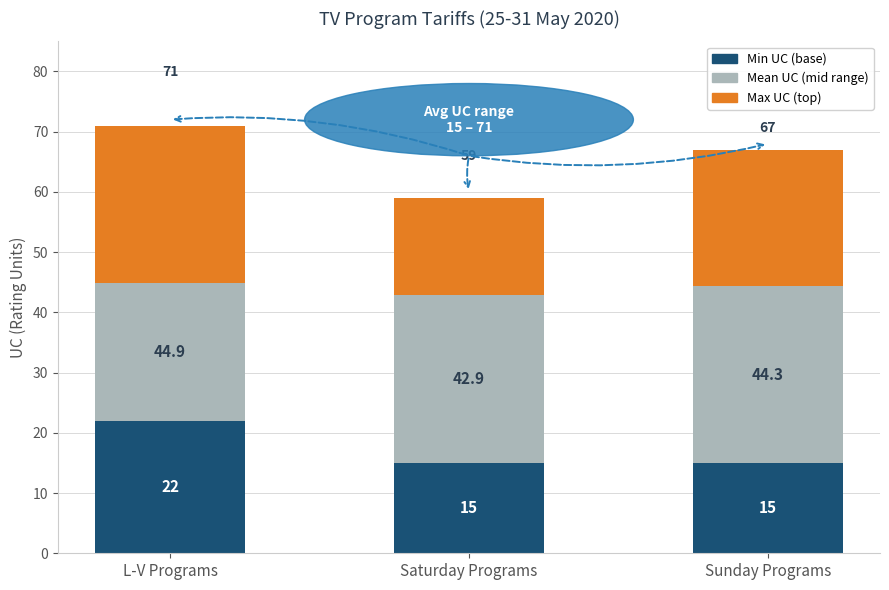

Which has a higher value, Sunday Programs or Saturday Programs?

Sunday Programs